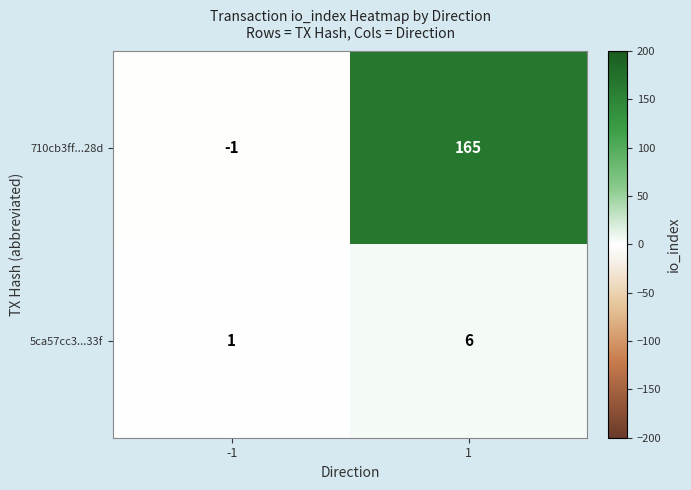

Reading left to right, list all the values displayed in this chart.

710cb3ff...28d: -1	165
5ca57cc3...33f: 1	6